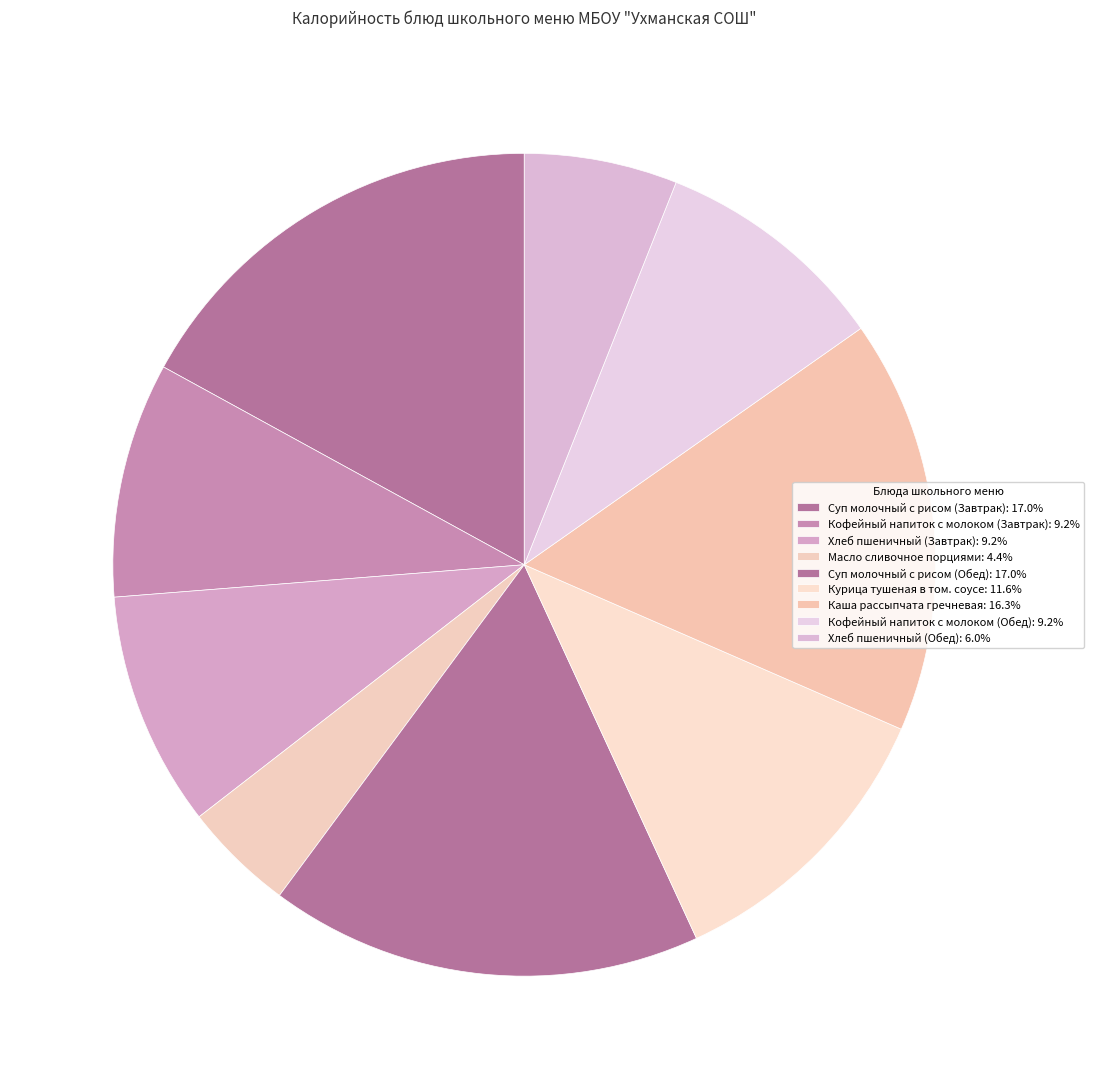

Between Хлеб пшеничный (Обед) and Курица тушеная в том. соусе, which is larger?

Курица тушеная в том. соусе